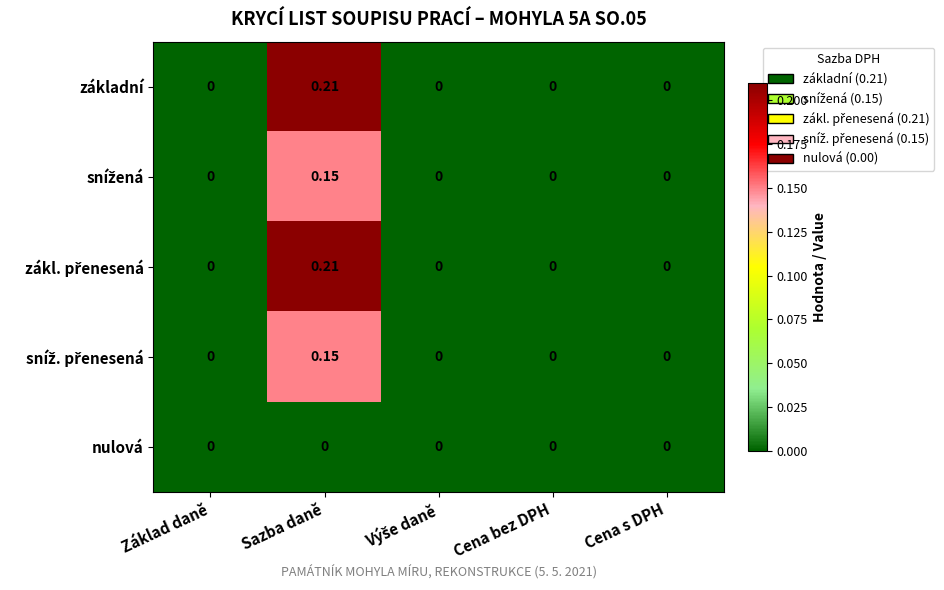

What is the total value across all series at Sazba daně?

0.7